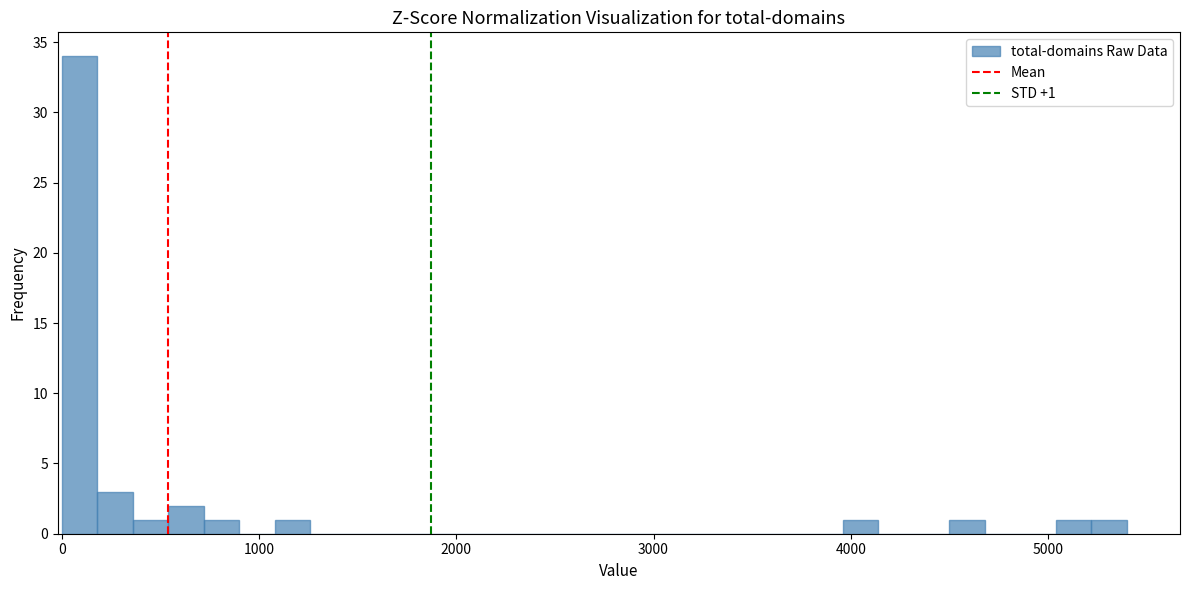

Around what value on the x-axis is the tallest bar? Give the approximate position of its centre, as read against the axis.

100